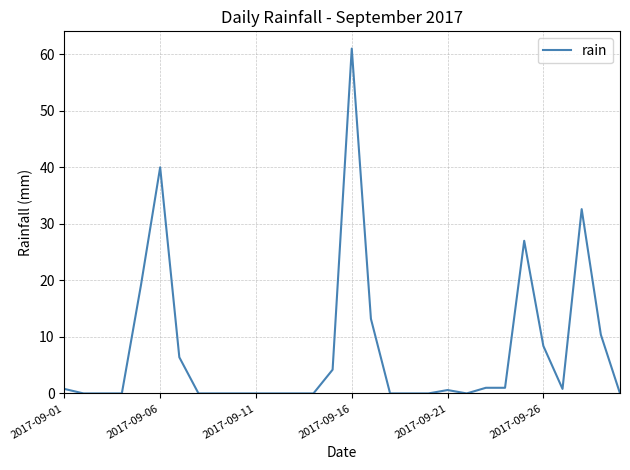

What is the greatest value displayed?

61.0